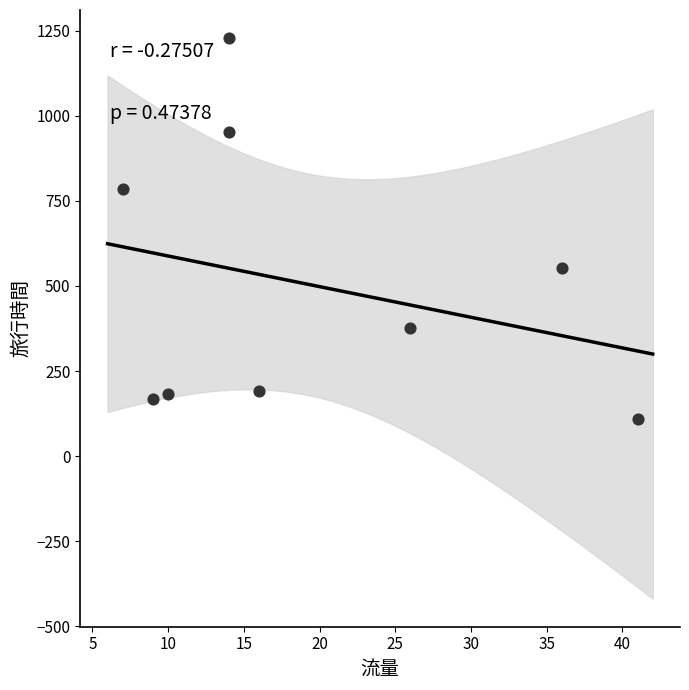

What is the average Y value?

505